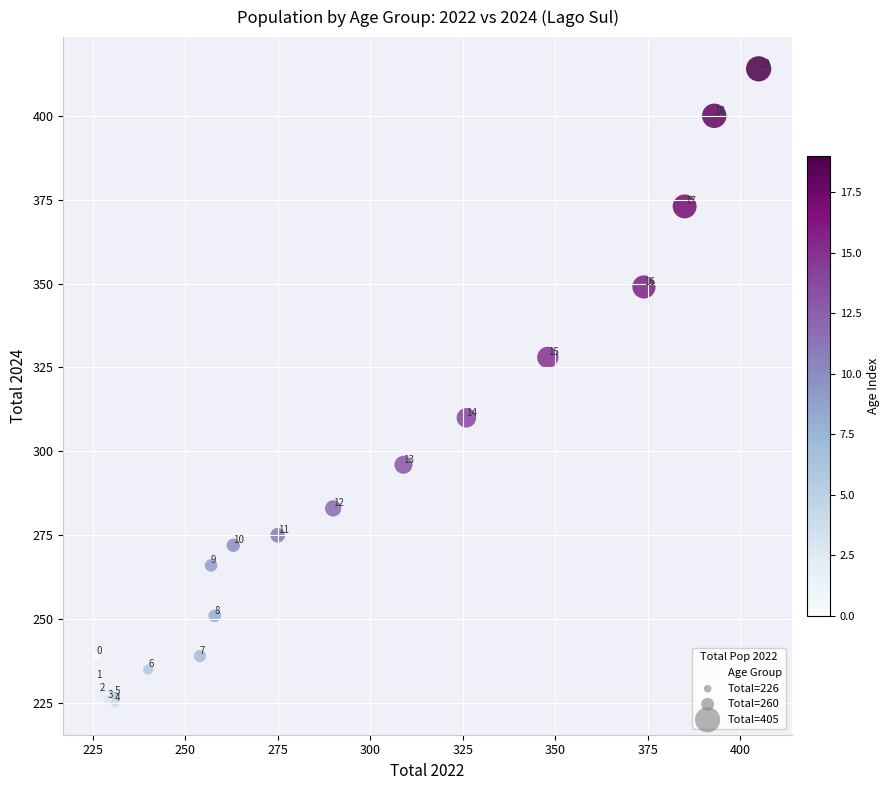

What Y value in the scatter plot is closest to 319?

310